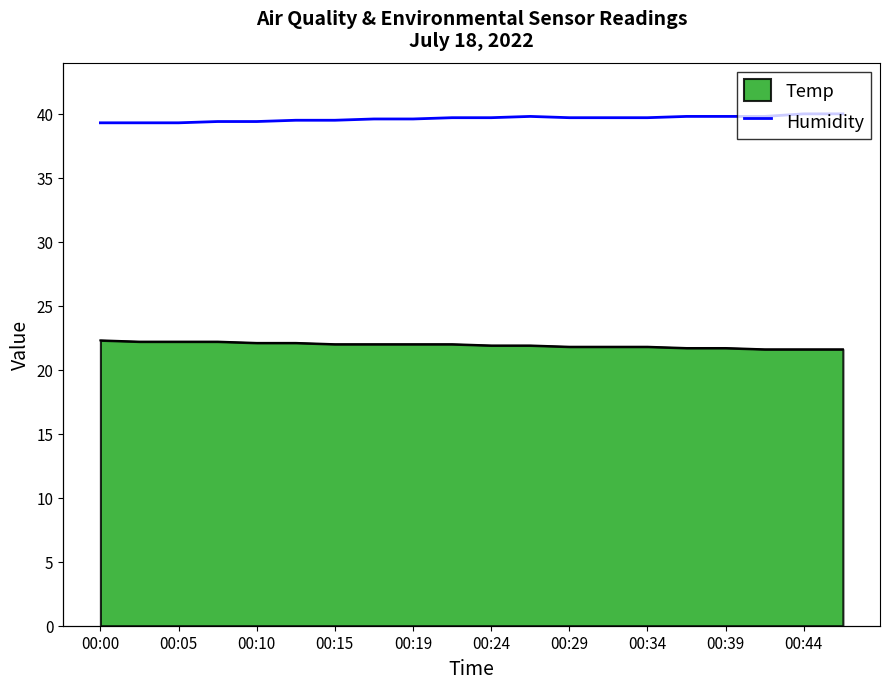

How many points are higher than both their immediate neighbors (excluding endpoints)?

1